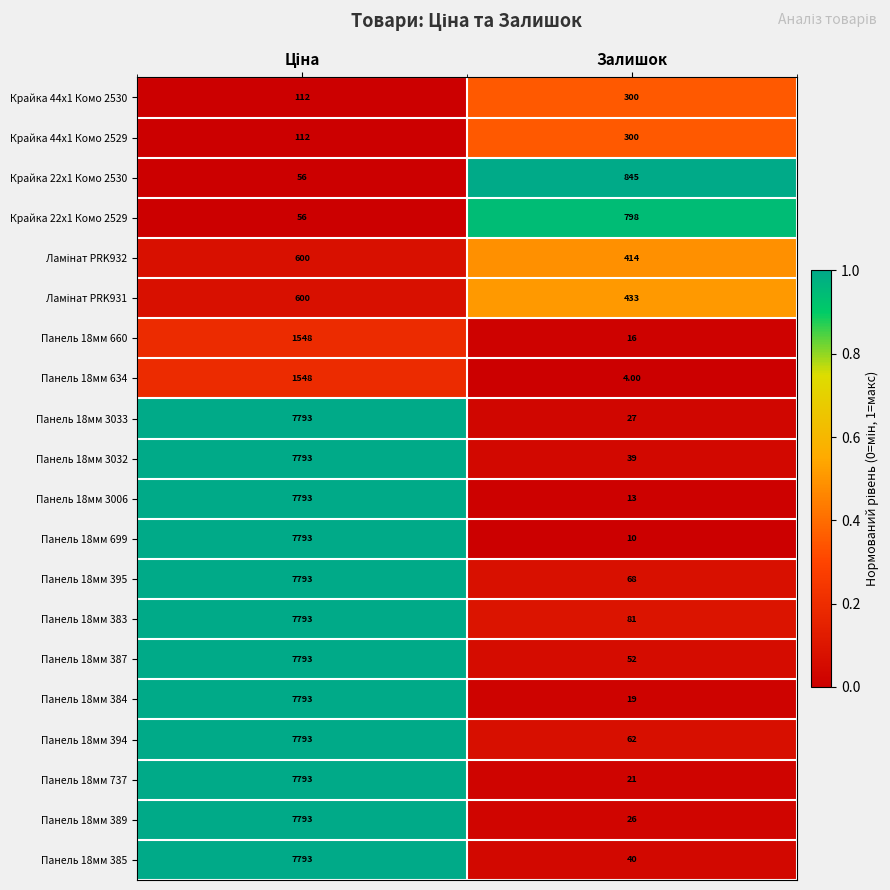

What is the difference between the maximum and minimum values in the Панель 18мм 389 series?

7767